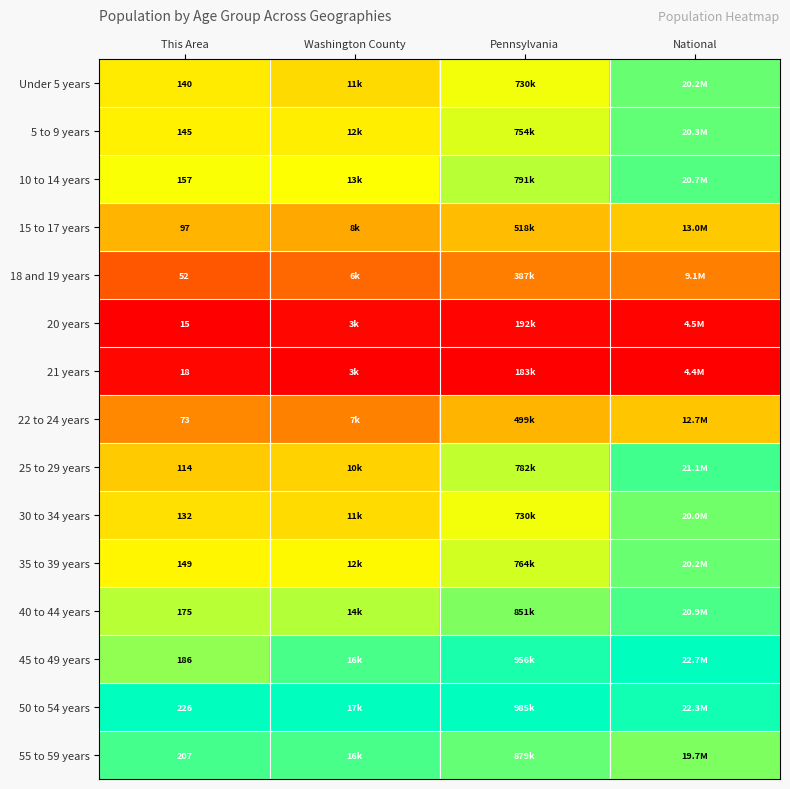

Is the value of 18 and 19 years at This Area greater than the value of 25 to 29 years at This Area?

No